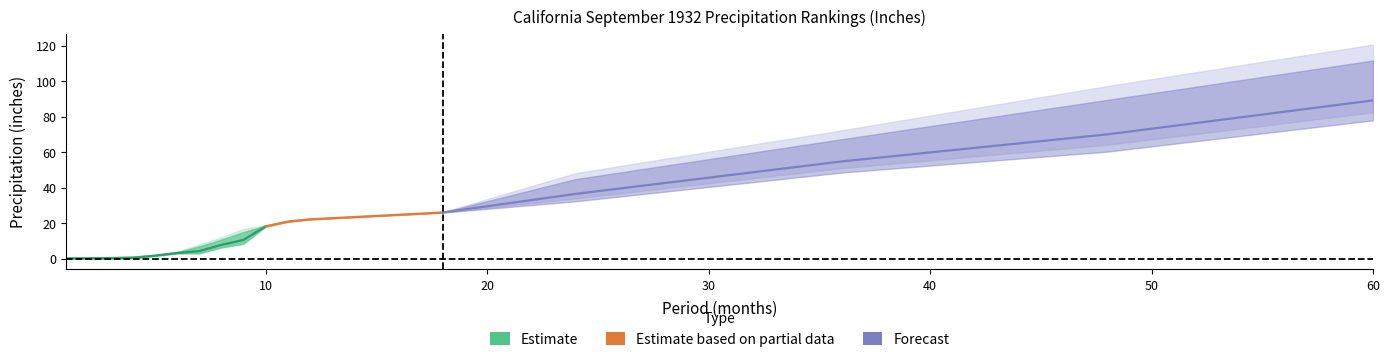

Which label corresponds to the largest value in the chart?

60